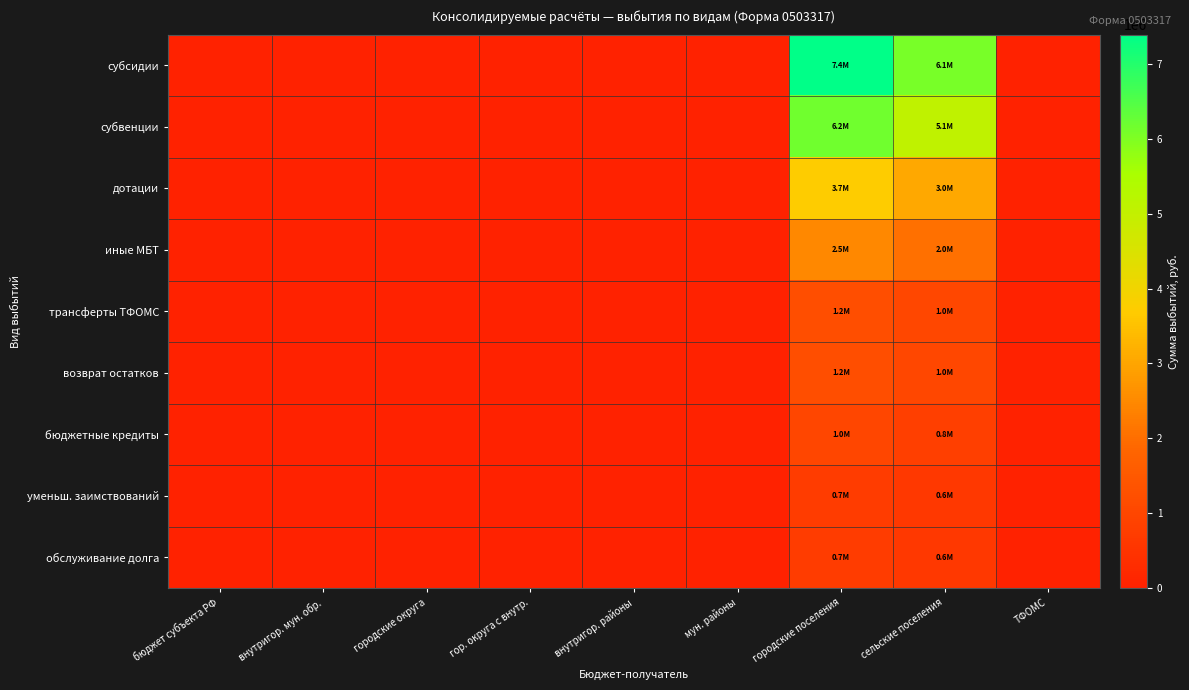

Reading left to right, what are all the values shown in this chart?

субсидии: бюджет субъекта РФ=0.0	внутригор. мун. обр.=0.0	городские округа=0.0	гор. округа с внутр.=0.0	внутригор. районы=0.0	мун. районы=0.0	городские поселения=7390453.0	сельские поселения=6082926.9	ТФОМС=0.0
субвенции: бюджет субъекта РФ=0.0	внутригор. мун. обр.=0.0	городские округа=0.0	гор. округа с внутр.=0.0	внутригор. районы=0.0	мун. районы=0.0	городские поселения=6158710.9	сельские поселения=5069105.8	ТФОМС=0.0
дотации: бюджет субъекта РФ=0.0	внутригор. мун. обр.=0.0	городские округа=0.0	гор. округа с внутр.=0.0	внутригор. районы=0.0	мун. районы=0.0	городские поселения=3695226.5	сельские поселения=3041463.5	ТФОМС=0.0
иные МБТ: бюджет субъекта РФ=0.0	внутригор. мун. обр.=0.0	городские округа=0.0	гор. округа с внутр.=0.0	внутригор. районы=0.0	мун. районы=0.0	городские поселения=2463484.4	сельские поселения=2027642.3	ТФОМС=0.0
трансферты ТФОМС: бюджет субъекта РФ=0.0	внутригор. мун. обр.=0.0	городские округа=0.0	гор. округа с внутр.=0.0	внутригор. районы=0.0	мун. районы=0.0	городские поселения=1231742.2	сельские поселения=1013821.2	ТФОМС=0.0
возврат остатков: бюджет субъекта РФ=0.0	внутригор. мун. обр.=0.0	городские округа=0.0	гор. округа с внутр.=0.0	внутригор. районы=0.0	мун. районы=0.0	городские поселения=1231742.2	сельские поселения=1013821.2	ТФОМС=0.0
бюджетные кредиты: бюджет субъекта РФ=0.0	внутригор. мун. обр.=0.0	городские округа=0.0	гор. округа с внутр.=0.0	внутригор. районы=0.0	мун. районы=0.0	городские поселения=985393.7	сельские поселения=811056.9	ТФОМС=0.0
уменьш. заимствований: бюджет субъекта РФ=0.0	внутригор. мун. обр.=0.0	городские округа=0.0	гор. округа с внутр.=0.0	внутригор. районы=0.0	мун. районы=0.0	городские поселения=739045.3	сельские поселения=608292.7	ТФОМС=0.0
обслуживание долга: бюджет субъекта РФ=0.0	внутригор. мун. обр.=0.0	городские округа=0.0	гор. округа с внутр.=0.0	внутригор. районы=0.0	мун. районы=0.0	городские поселения=739045.3	сельские поселения=608292.7	ТФОМС=0.0